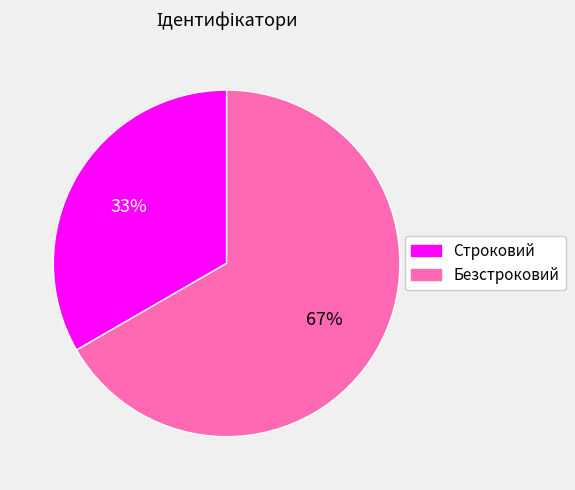

What percentage is the Строковий slice, to the nearest percent?

33%